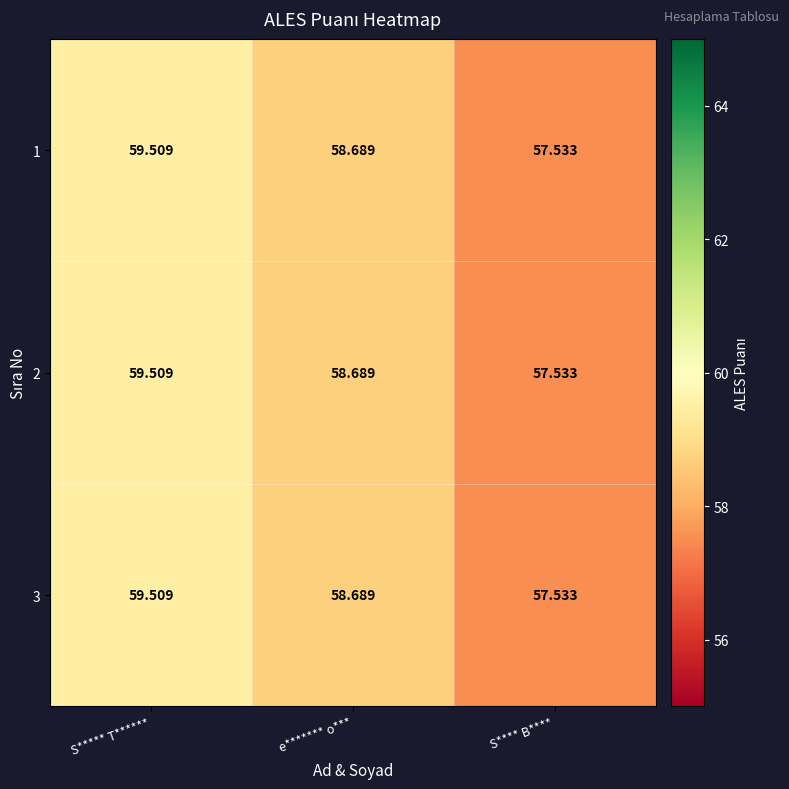

At which category is the sum across all series the highest?

S***** T******